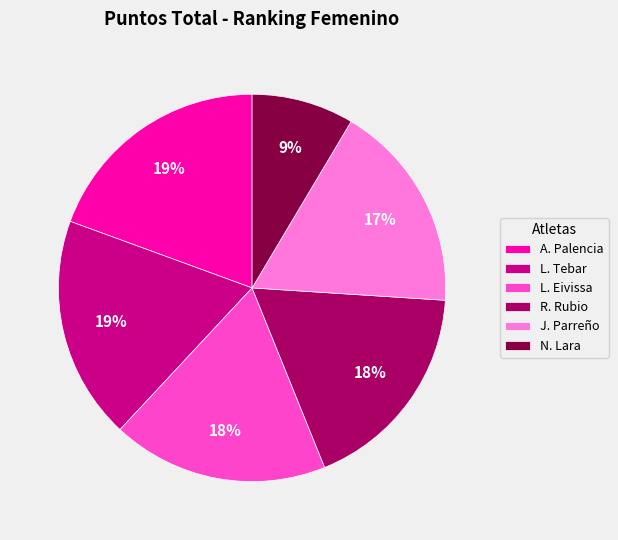

Is there any slice that represents more than half of the pie?

No